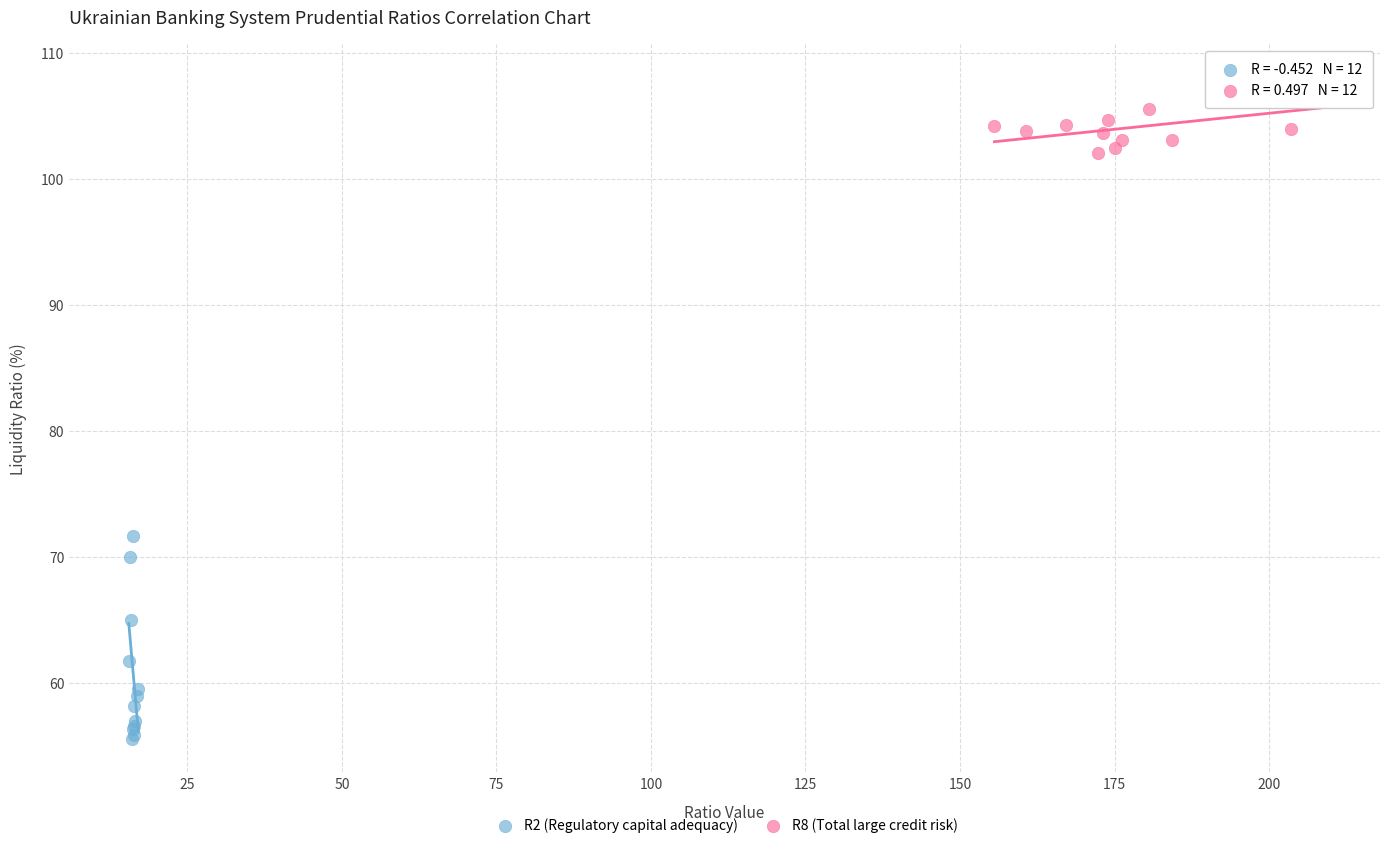

Which series contains the lowest Y value?

R2 (Regulatory capital adequacy)